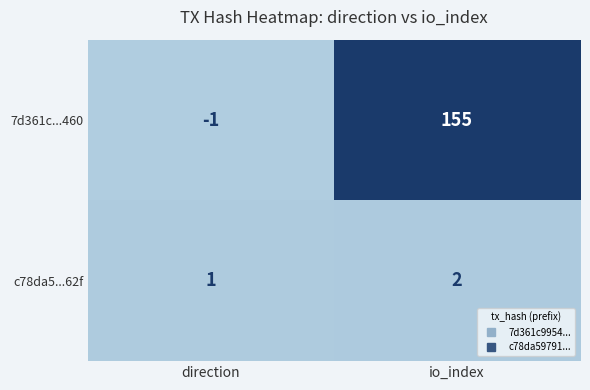

What is the difference between the 7d361c...460 values at io_index and direction?

156